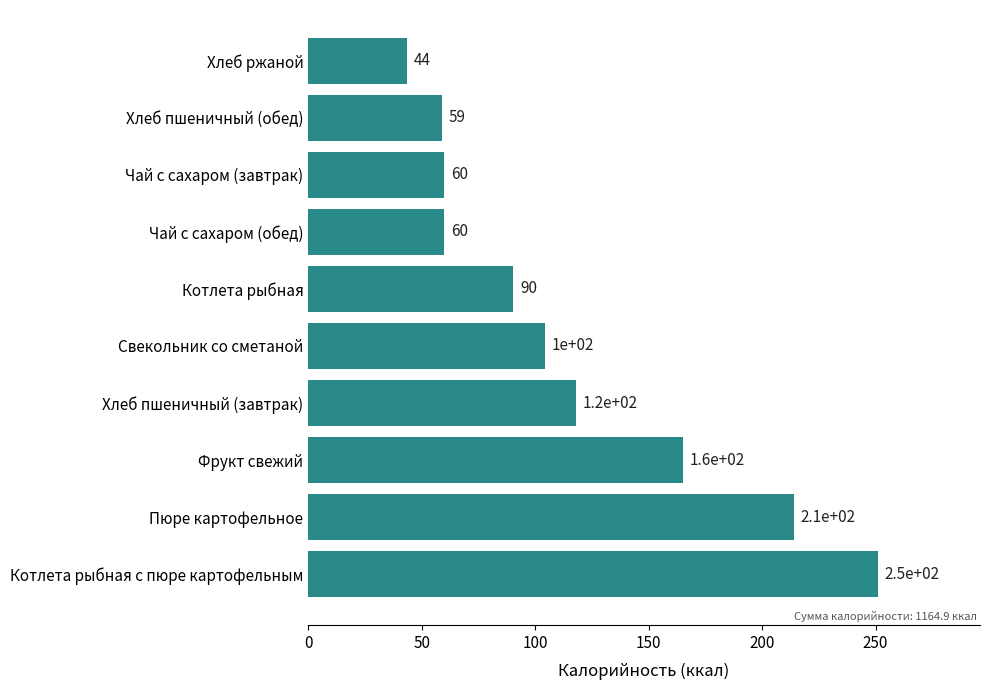

How many bars are there in total?

10